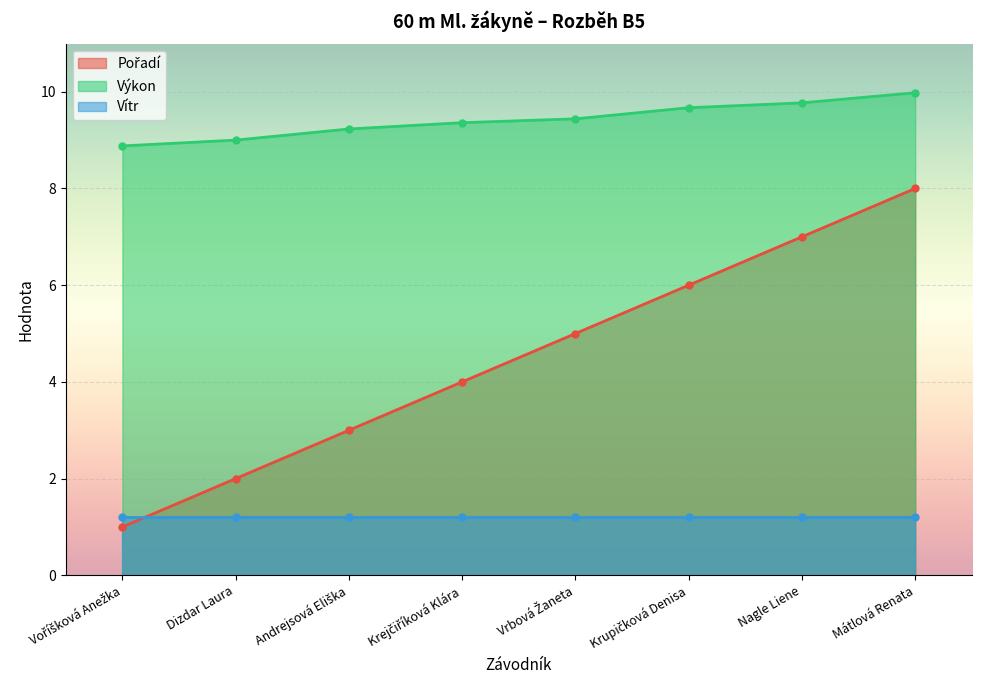

The value of Pořadí at Andrejsová Eliška is 3.0. True or false?

True